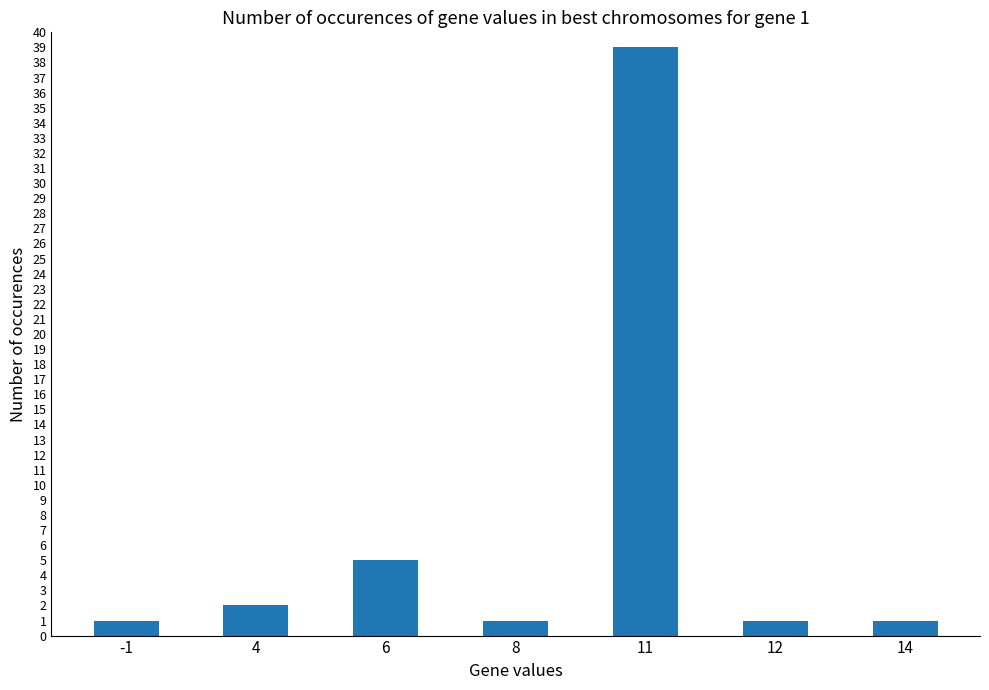

What is the sum of all values?

50